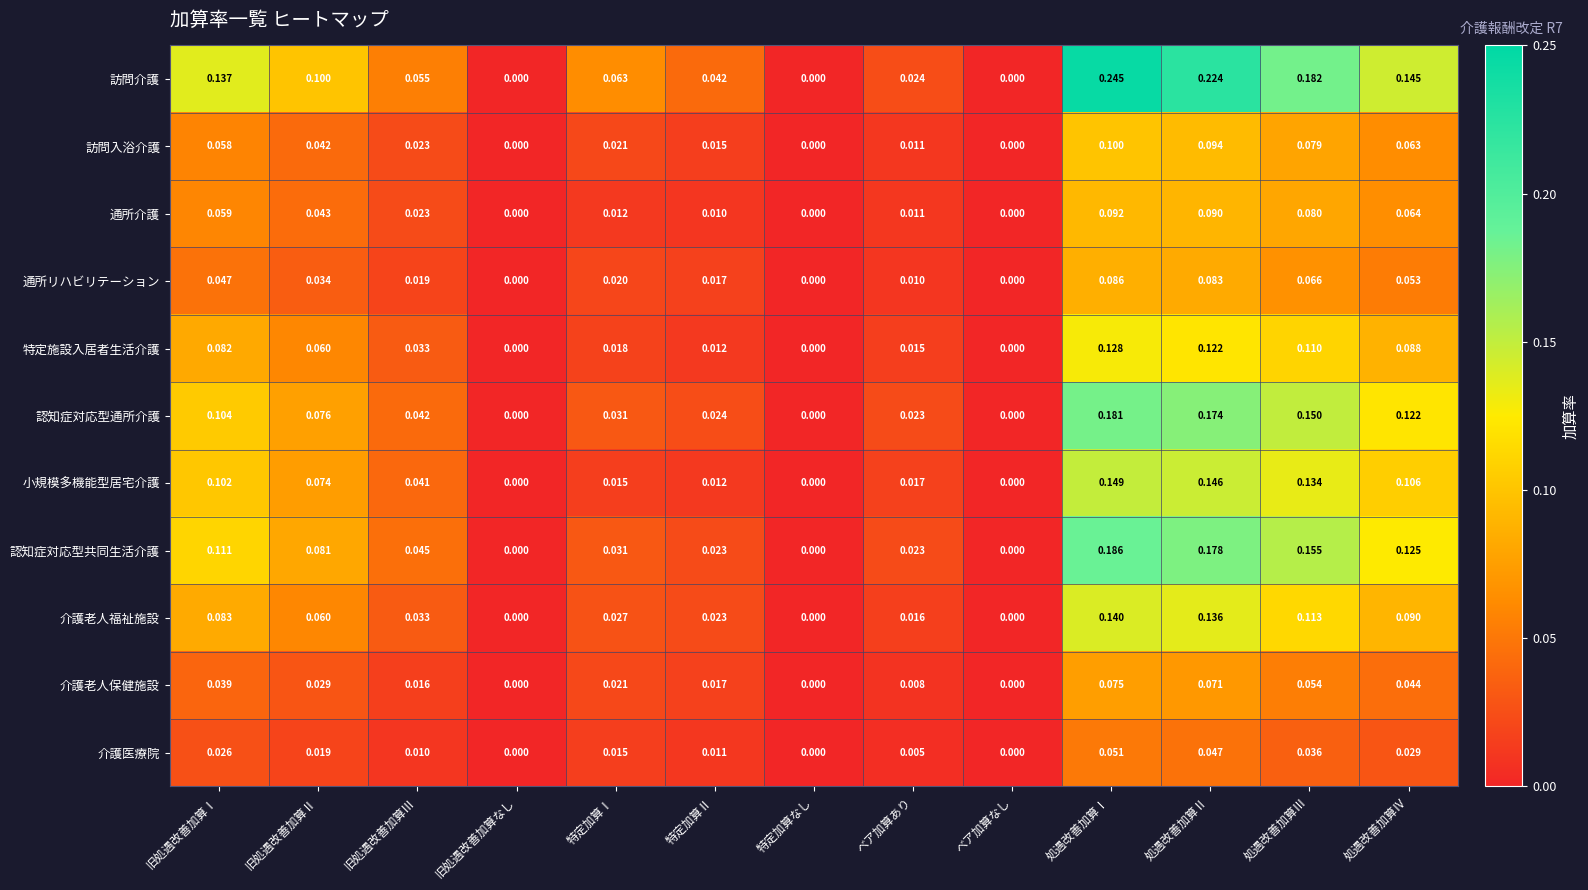

Which series has the widest spread of values?

訪問介護